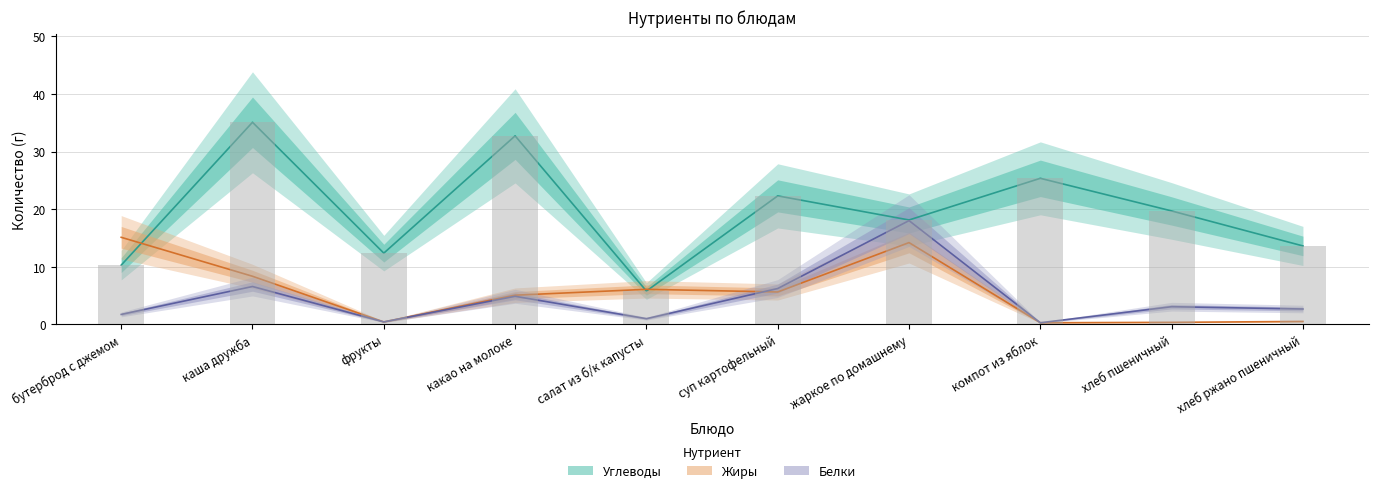

What is the label of the 1st bar from the left?

бутерброд с джемом